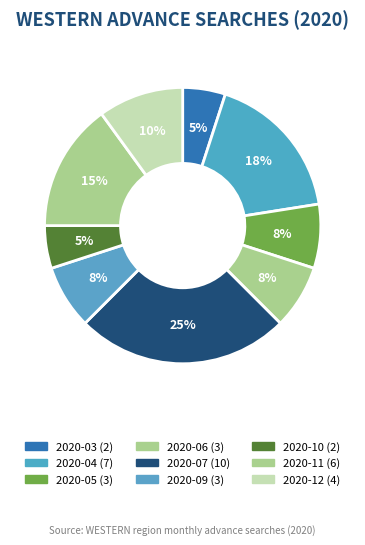

Which category has the smallest portion of the pie?

2020-03